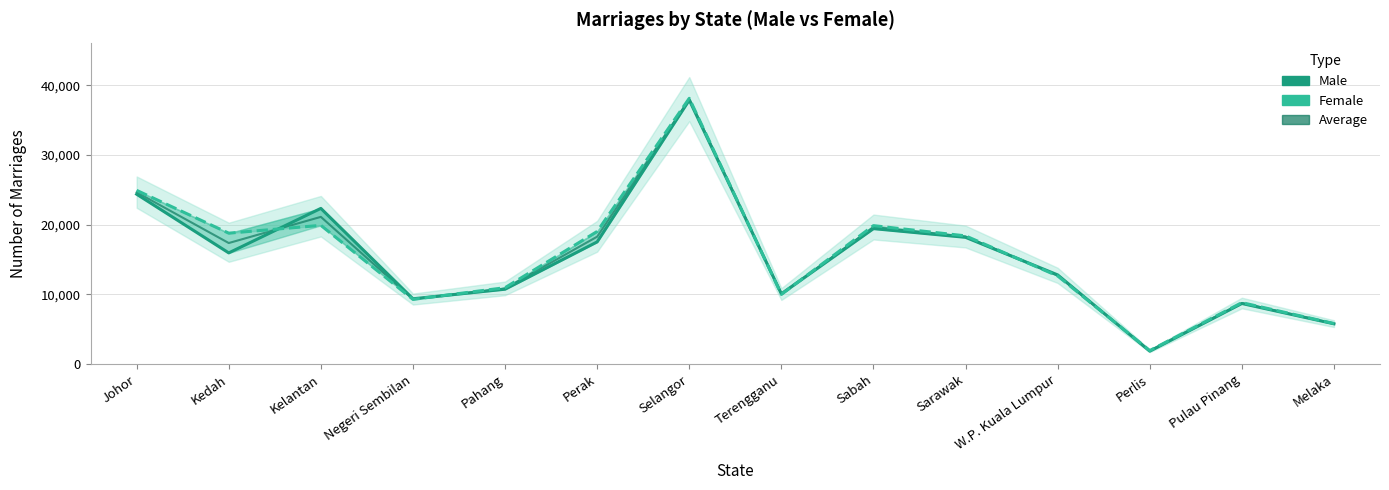

The value of Male at Kedah is 4873.1. True or false?

False